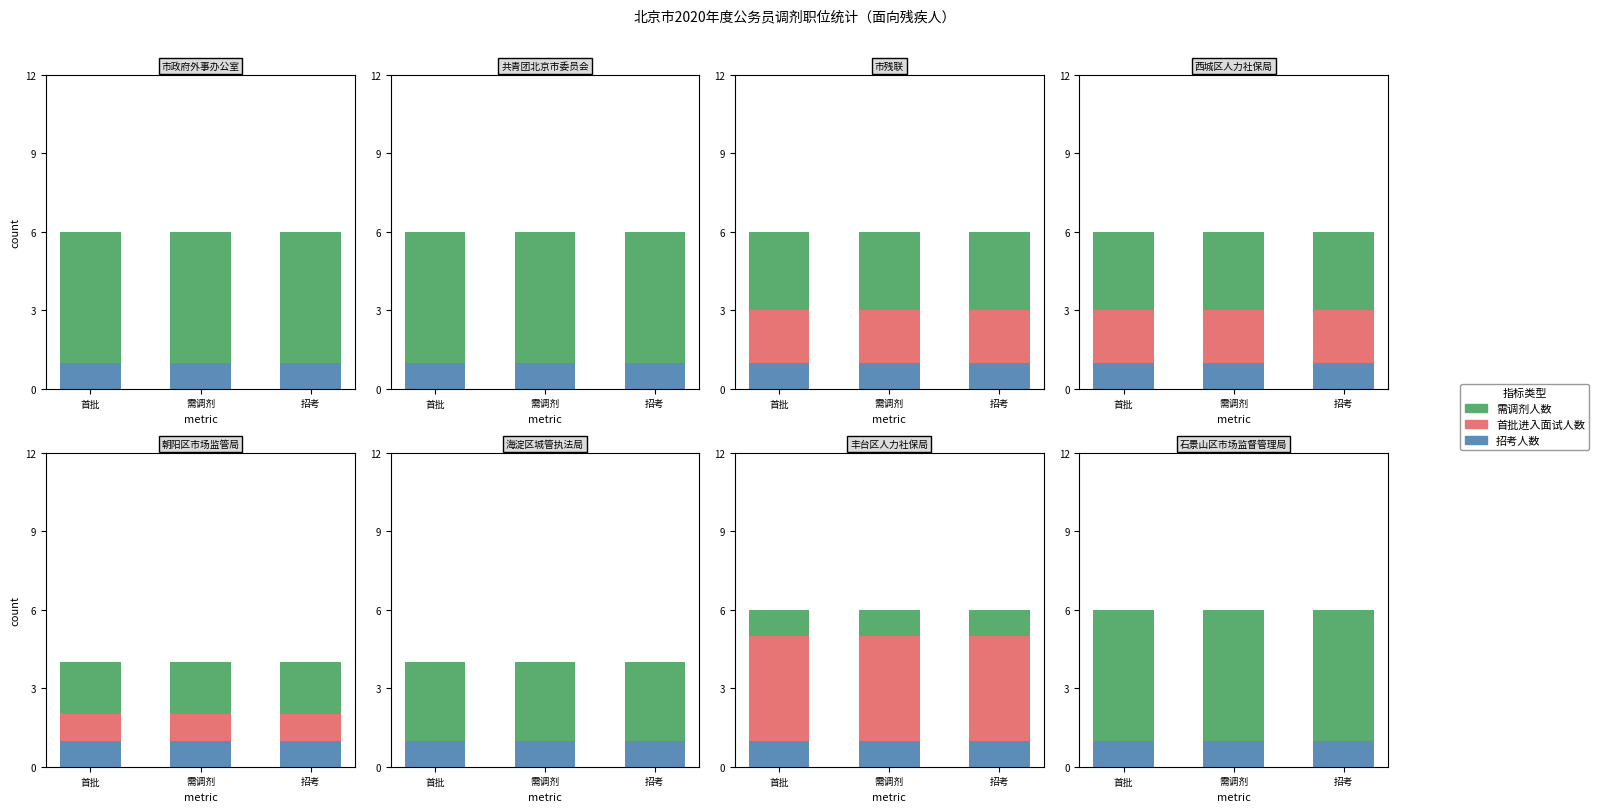

List the labels in order of 招考人数 value, smallest first.

首批, 需调剂, 招考